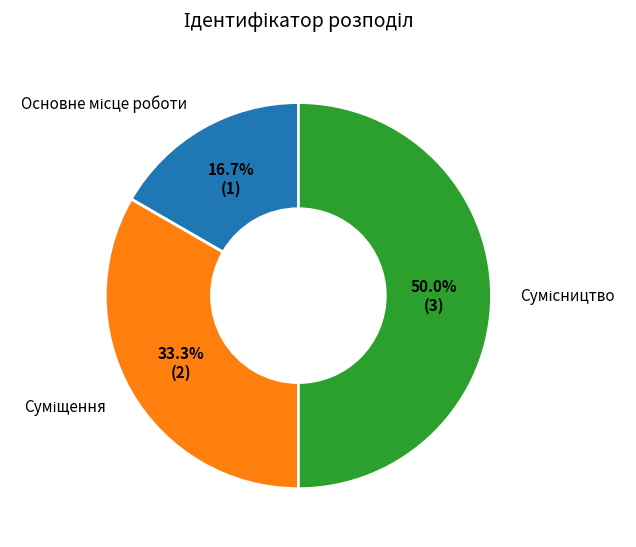

Which category has the biggest portion of the pie?

Сумісництво